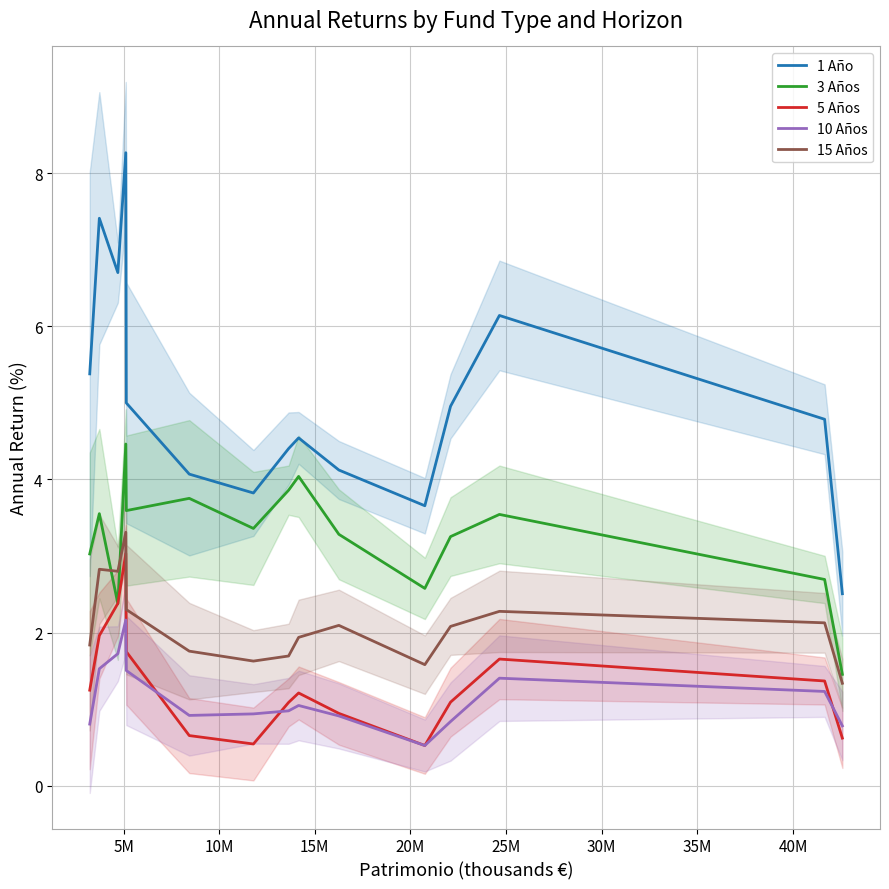

True or false: 3 Años and 10 Años cross at least once.

False